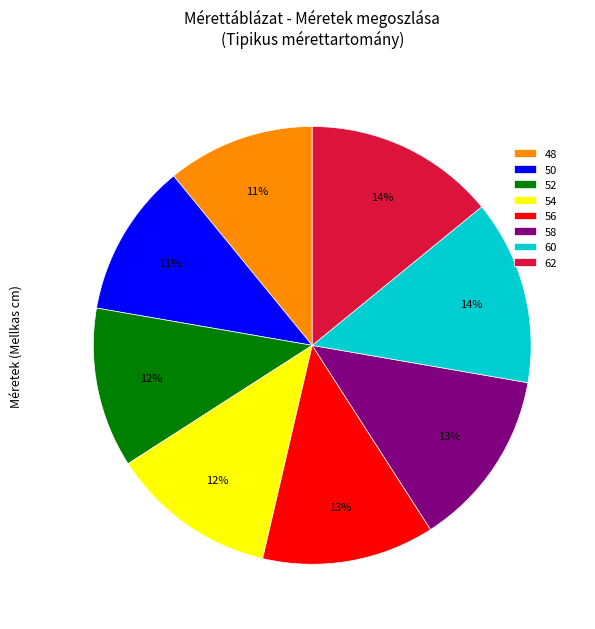

To the nearest percent, what portion does 58 represent?

13%